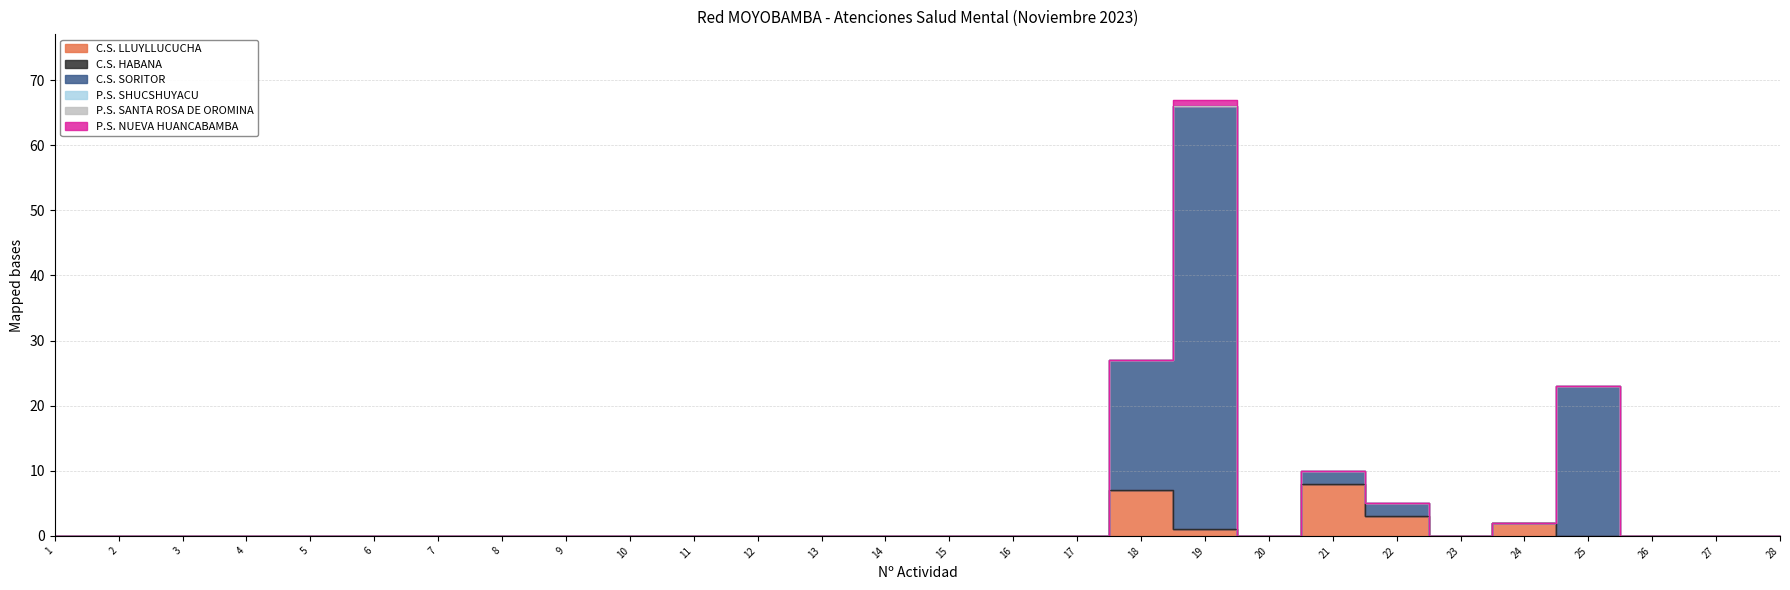

Rank the series at 8 from highest to lowest value.

C.S. LLUYLLUCUCHA, C.S. HABANA, C.S. SORITOR, P.S. SHUCSHUYACU, P.S. SANTA ROSA DE OROMINA, P.S. NUEVA HUANCABAMBA